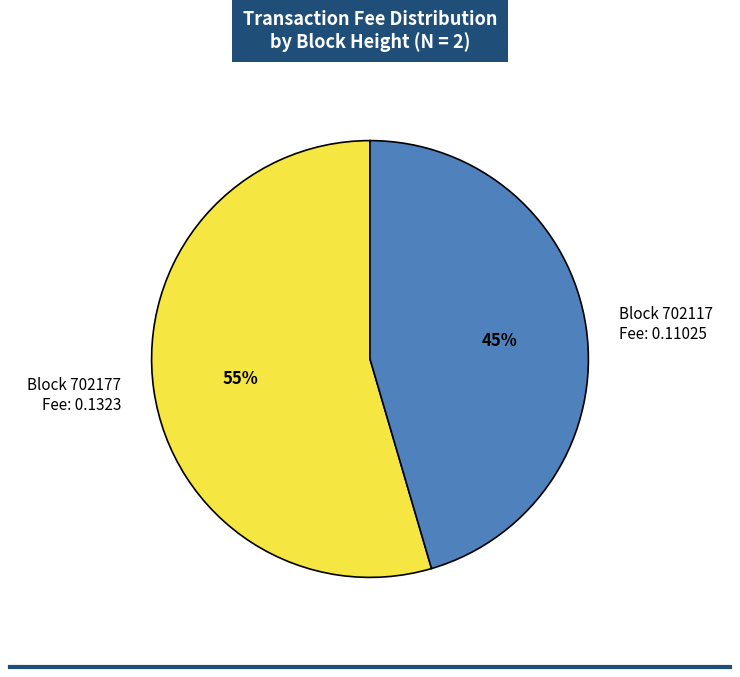

Rank the categories by value from highest to lowest.

Block 702177 Fee: 0.1323, Block 702117 Fee: 0.11025